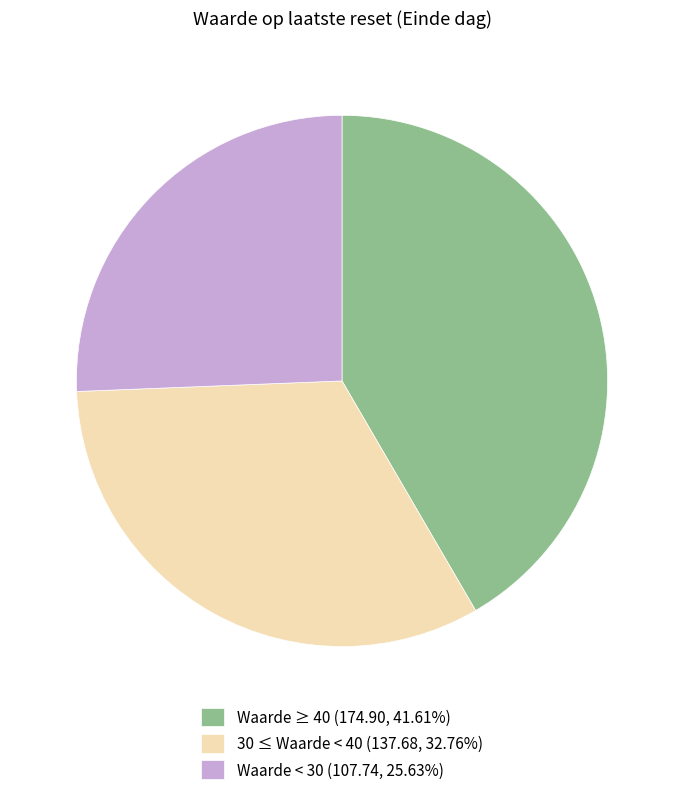

Is there any slice that represents more than half of the pie?

No